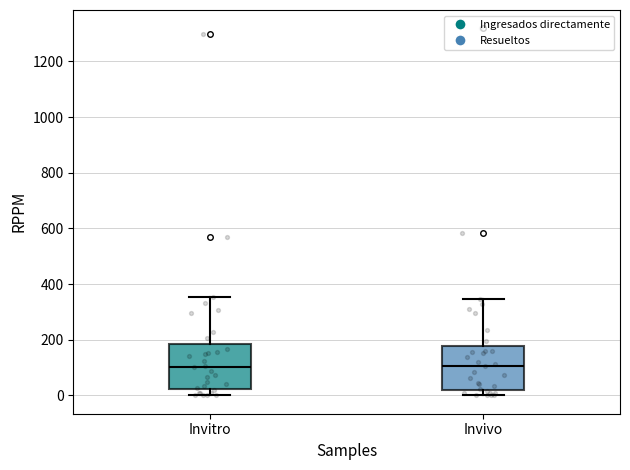

Where does the upper whisker of the box for Invivo end on the y-axis? The values are not printed on the chart, so give them approximately, as read against the axis.

340